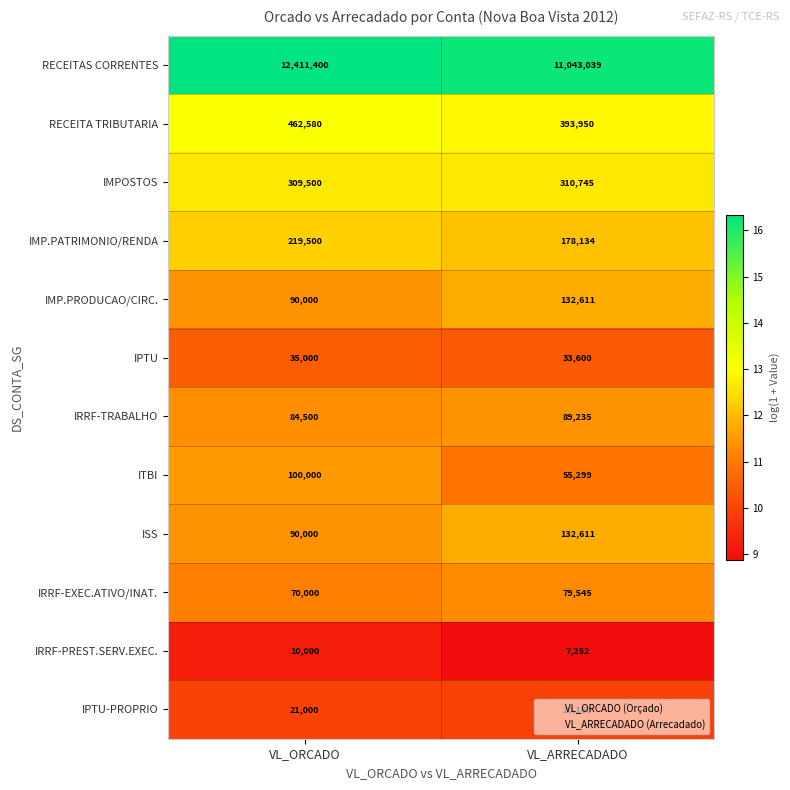

At which category does the chart reach its minimum across all series?

VL_ARRECADADO